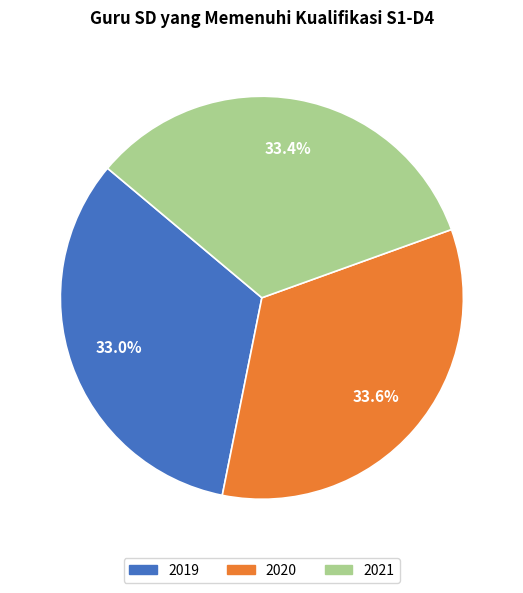

Is 2021 the majority of the pie?

No